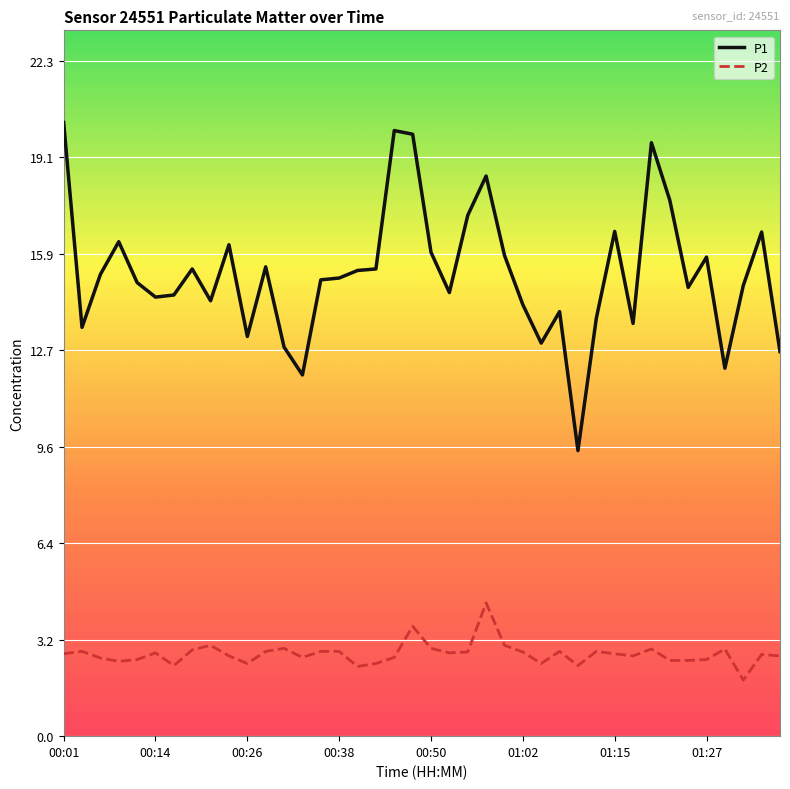

True or false: P1 has more than 0 points higher than both neighbors.

True